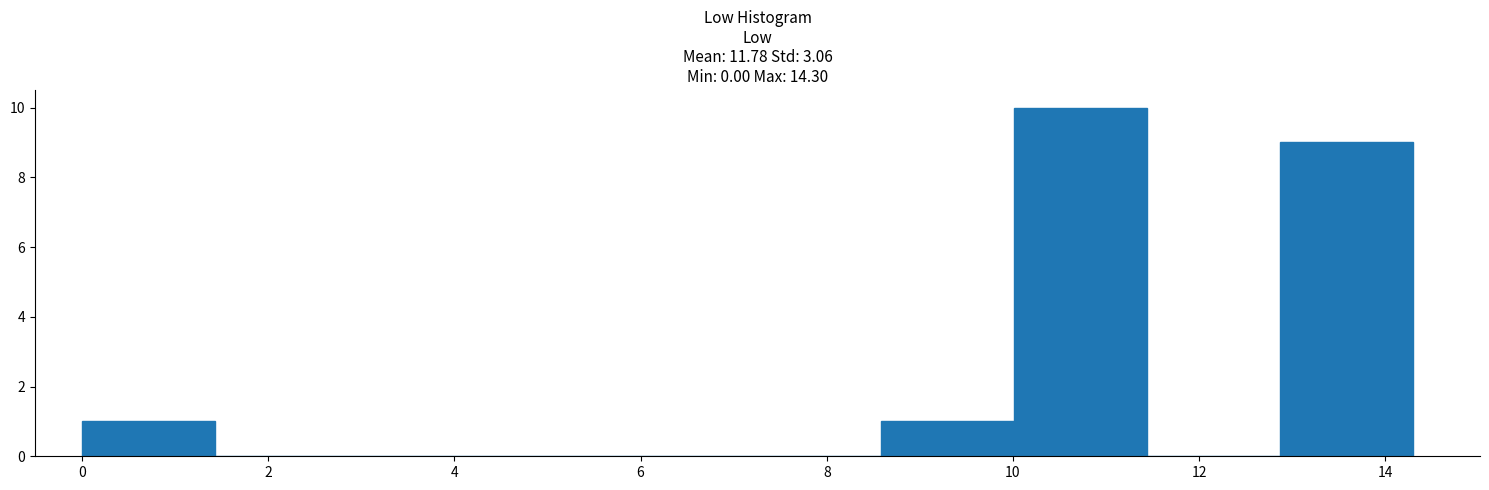

How tall is the bar that spans 0.0 to 1.4 on the x-axis? Neither the bar edges nor the heights are printed on the chart, so give them approximately, as read against the axes.

1